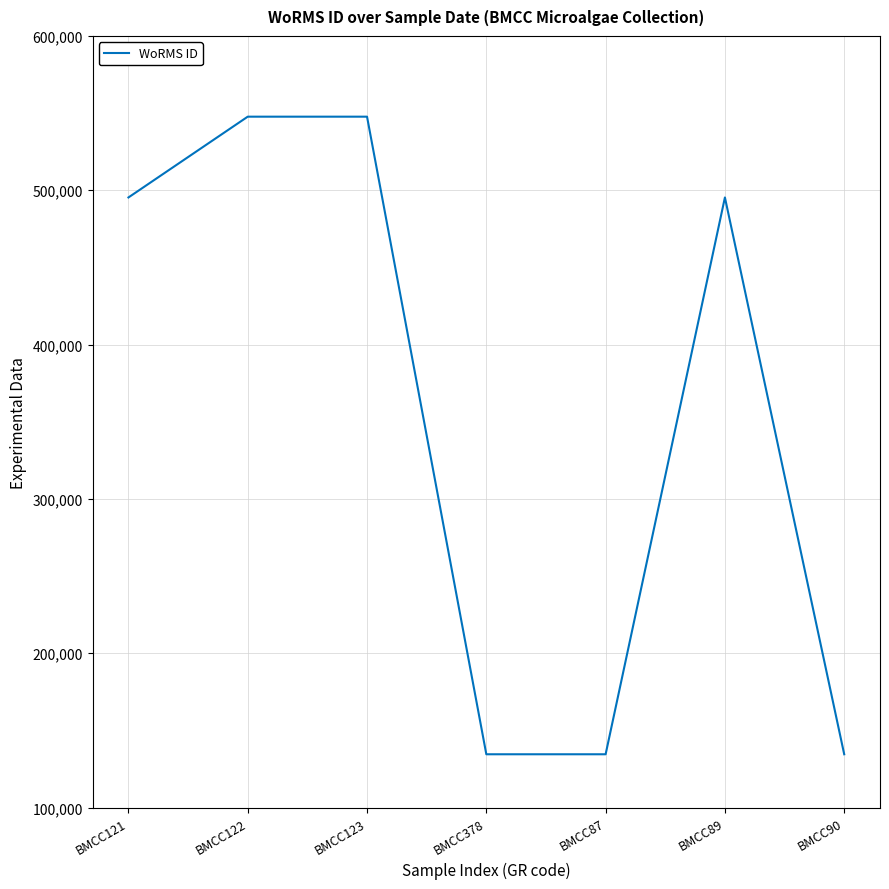

What is the change in value from BMCC123 to BMCC90?

-413163